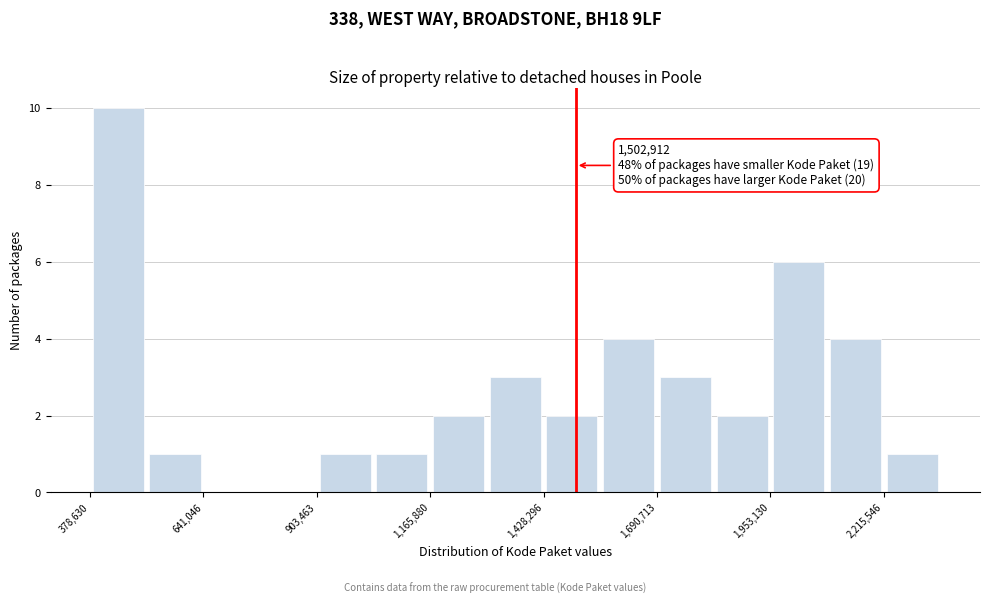

Read against the x-axis, roughly where is the centre of the tallest bar?

450000